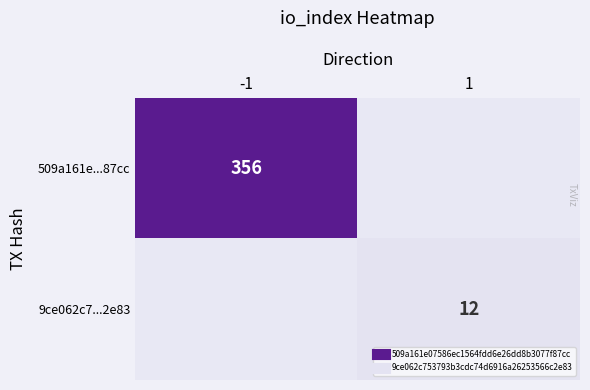

What is the total value across all series at -1?

356